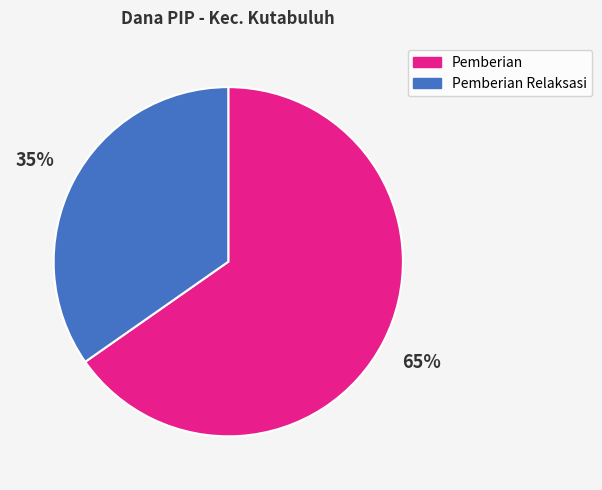

Which slice is the smallest?

Pemberian Relaksasi